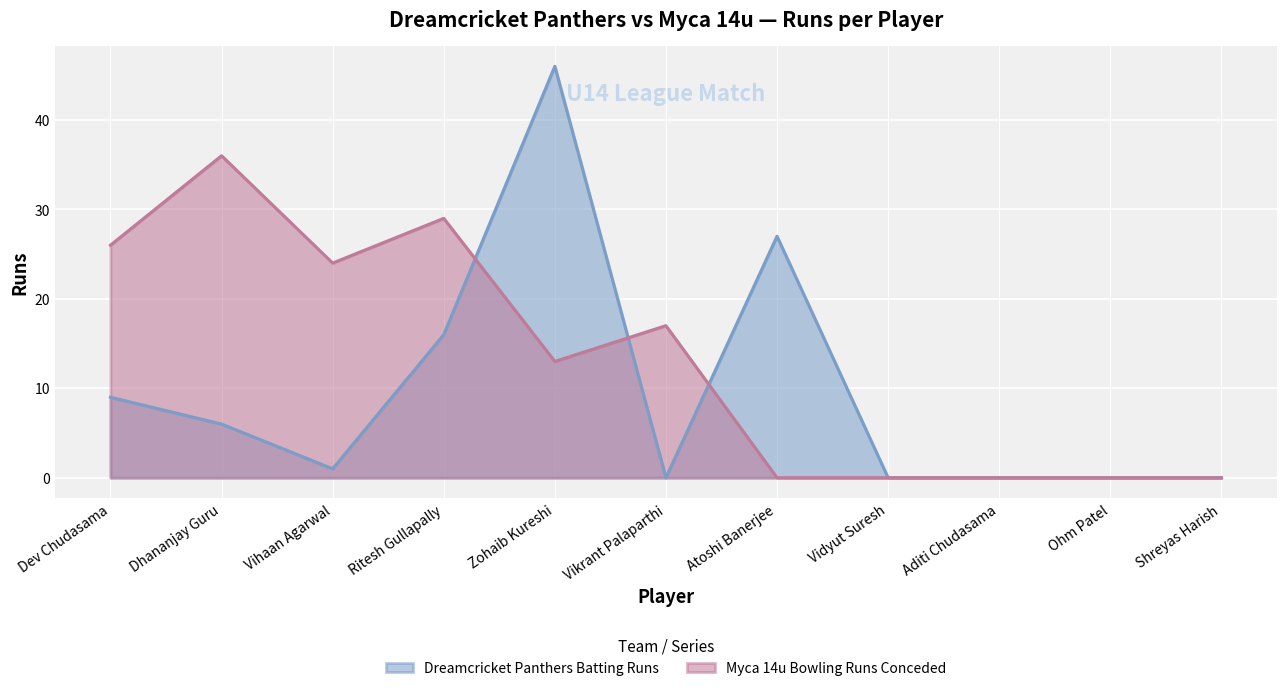

The value of Dreamcricket Panthers at Zohaib Kureshi is 46. True or false?

True